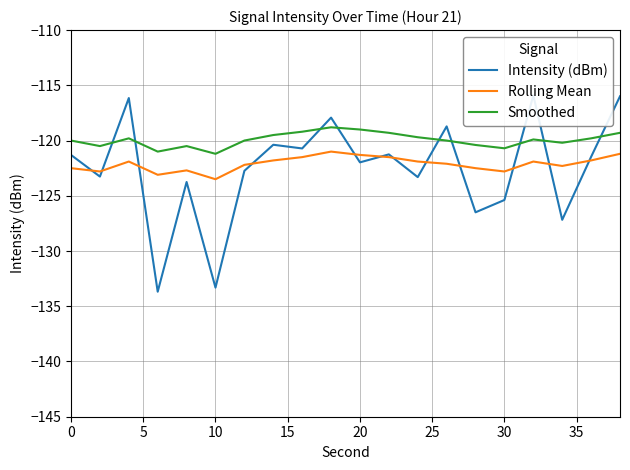

True or false: Rolling Mean and Smoothed intersect in this chart.

False